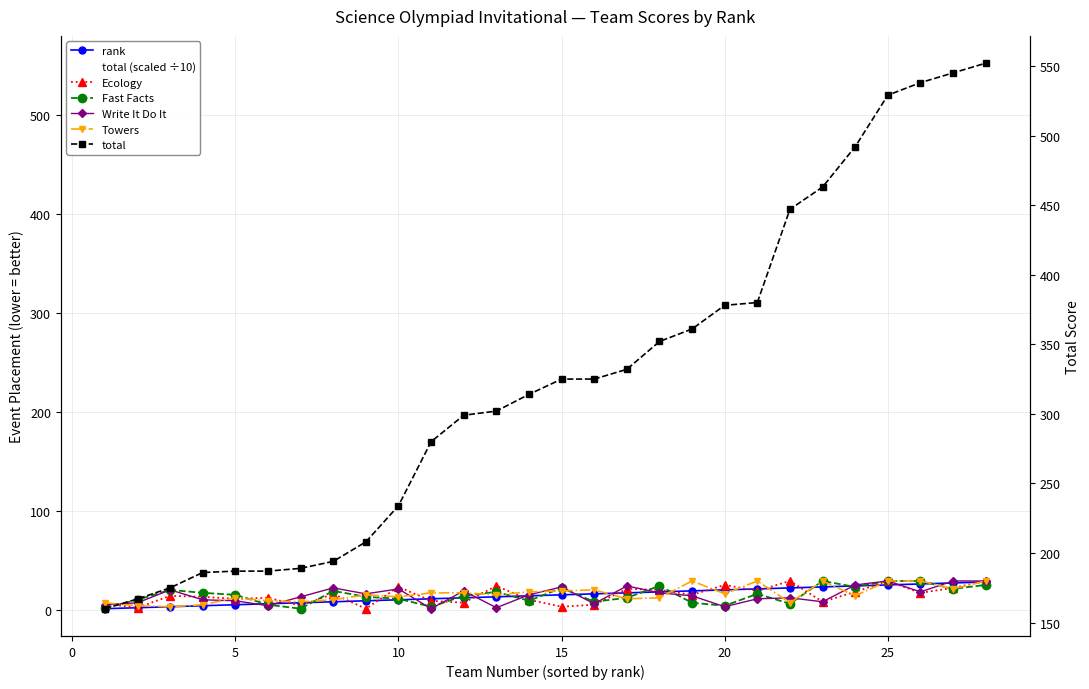

Reading left to right, extract all data points from this chart.

rank: 1	2	3	4	5	6	7	8	9	10	11	12	13	14	15	16	17	18	19	20	21	22	23	24	25	26	27	28
total: 160	167	175	186	187	187	189	194	208	234	280	299	302	314	325	325	332	352	361	378	380	447	463	492	529	538	545	552
Ecology: 6	2	14	13	11	12	4	16	1	23	9	7	24	10	3	5	21	20	15	25	19	29	8	18	29	17	22	29
Fast Facts: 2	10	20	17	15	5	1	19	13	11	3	14	18	9	22	8	12	24	7	4	16	6	29	23	29	29	21	25
Write It Do It: 5	7	20	10	9	4	13	22	16	21	1	19	2	15	23	6	24	17	14	3	11	12	8	25	29	18	29	29
Towers: 7	4	3	5	12	9	8	10	15	13	17	17	15	18	19	20	11	12	29	16	29	7	29	14	29	29	21	29